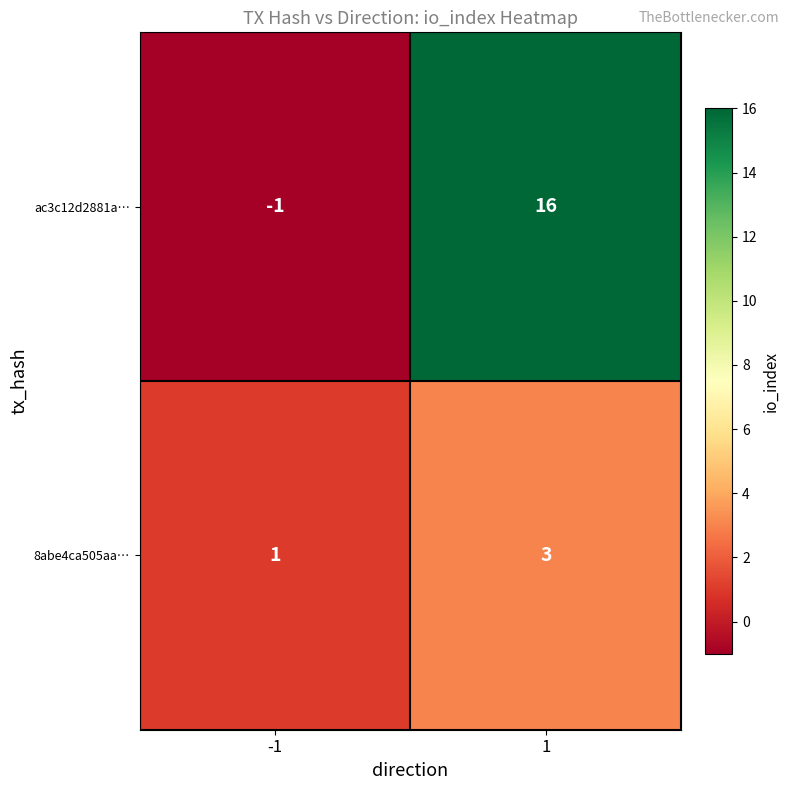

Which category has the lowest value across all series?

-1